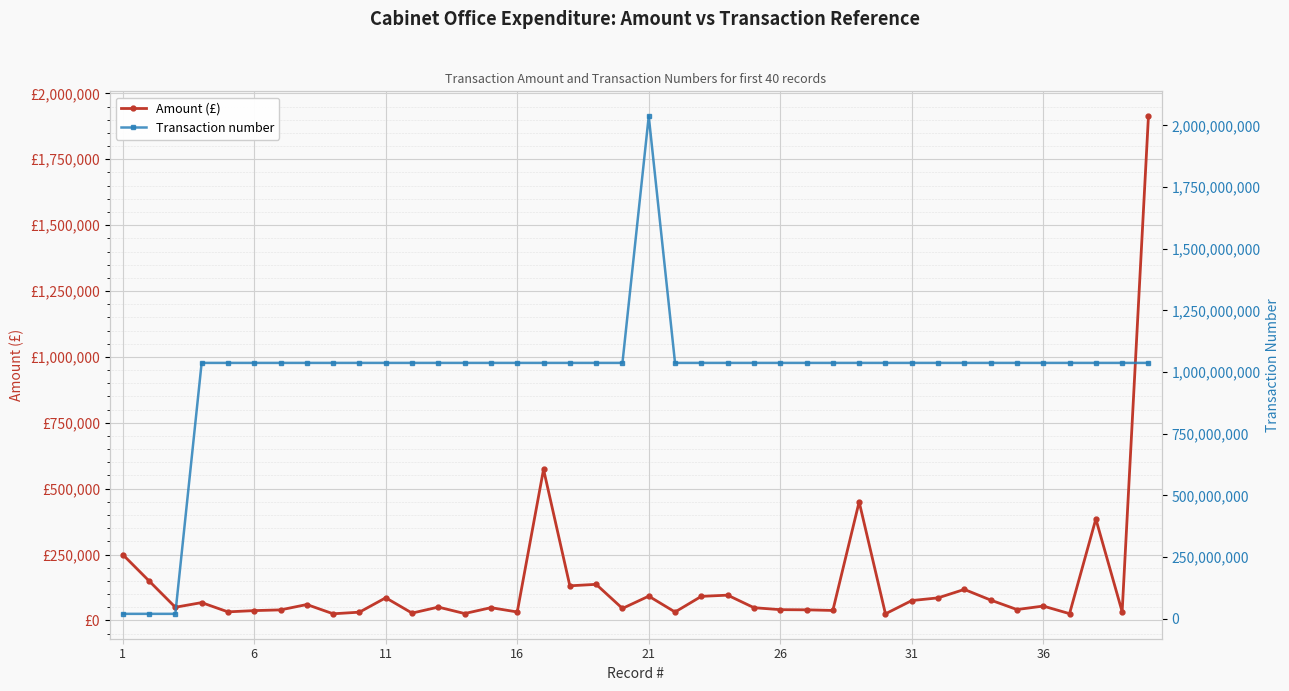

True or false: Amount (£) and Transaction number cross at least once.

False